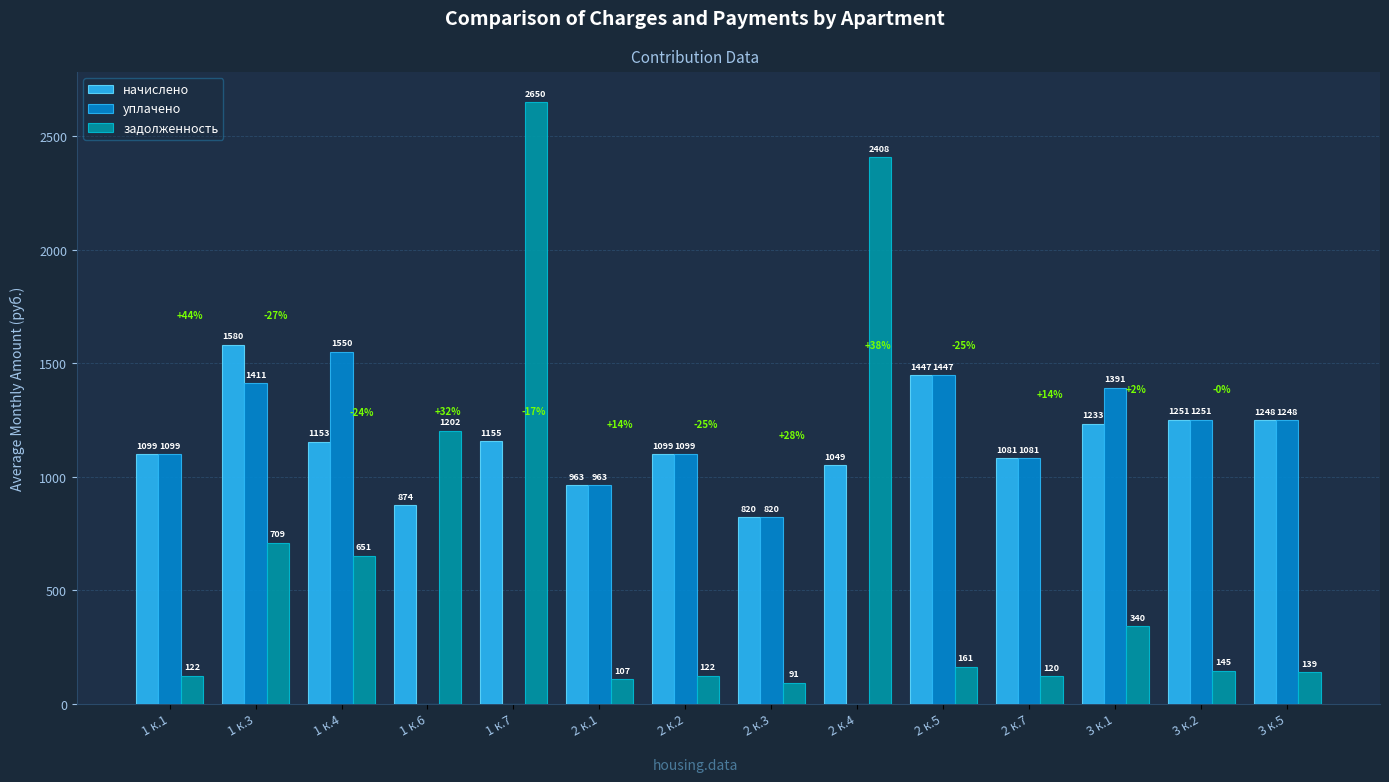

The начислено series shows 1446.9 at 2 к.5. True or false?

True